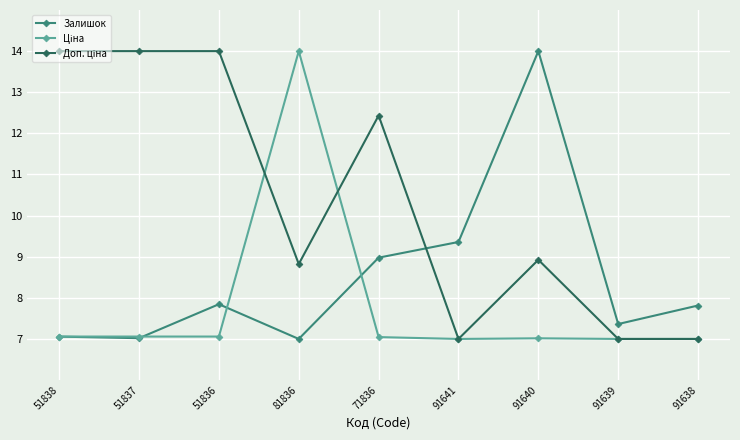

Is it true that Залишок equals 1.7 at 81836?

False